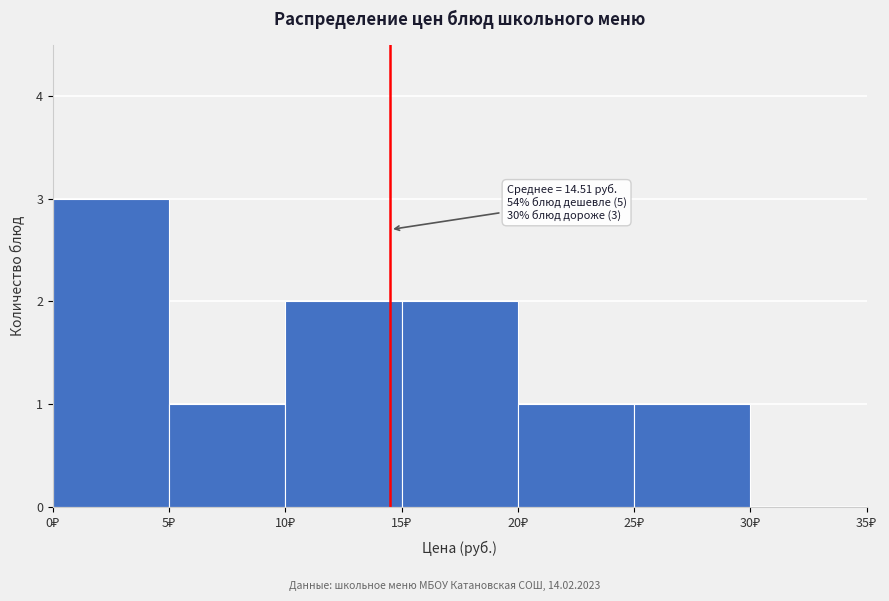

Over which range of the x-axis is the bar tallest?

0 to 5